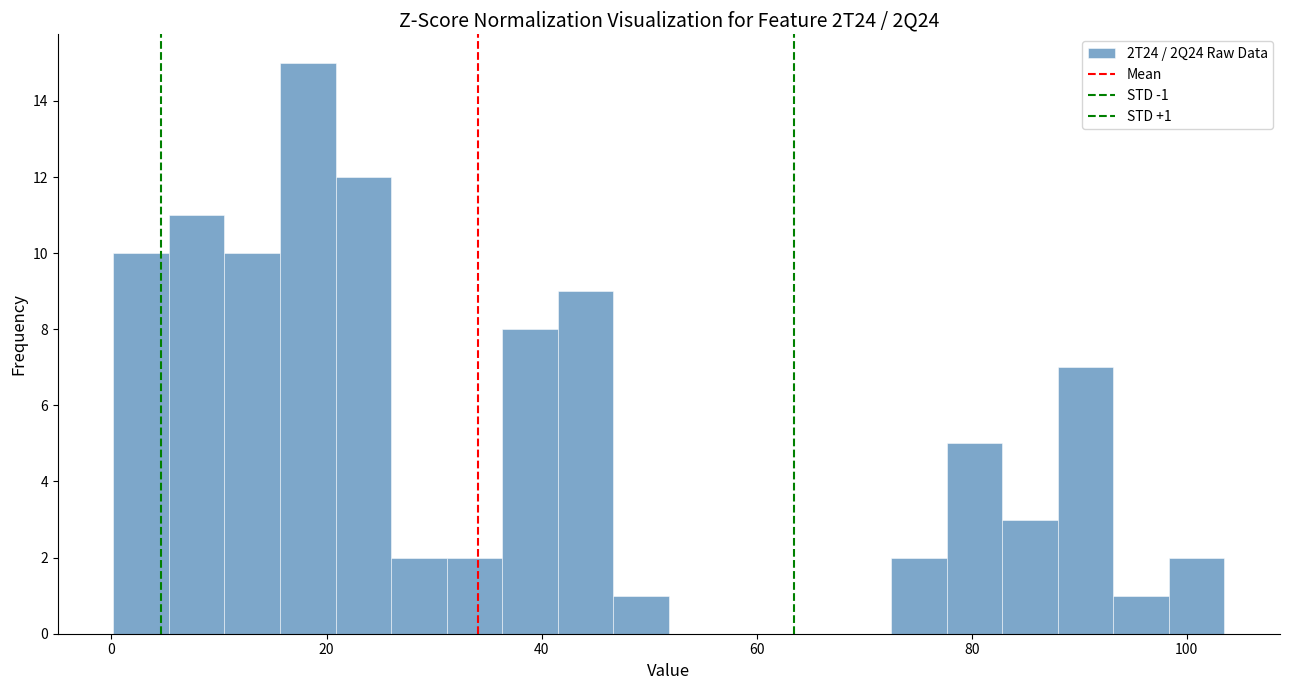

Read against the x-axis, roughly where is the centre of the tallest bar?

18